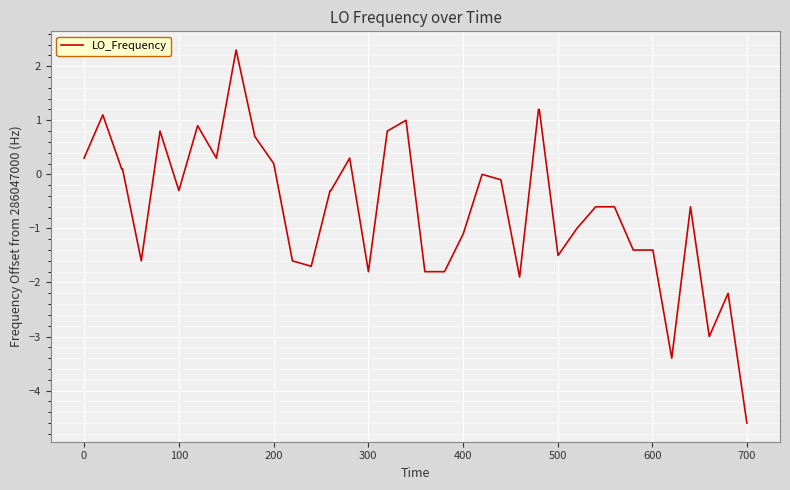

What is the difference between the maximum and minimum values?

6.9